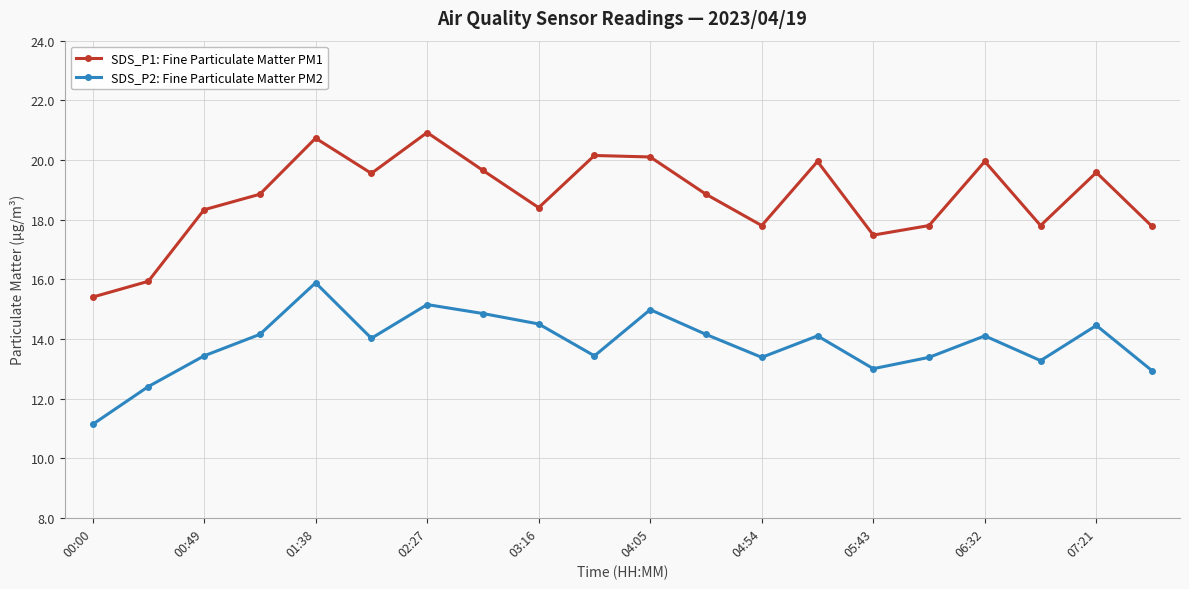

What is the value of the SDS_P2: Fine Particulate Matter PM2 point at the 17th from the left?

14.1